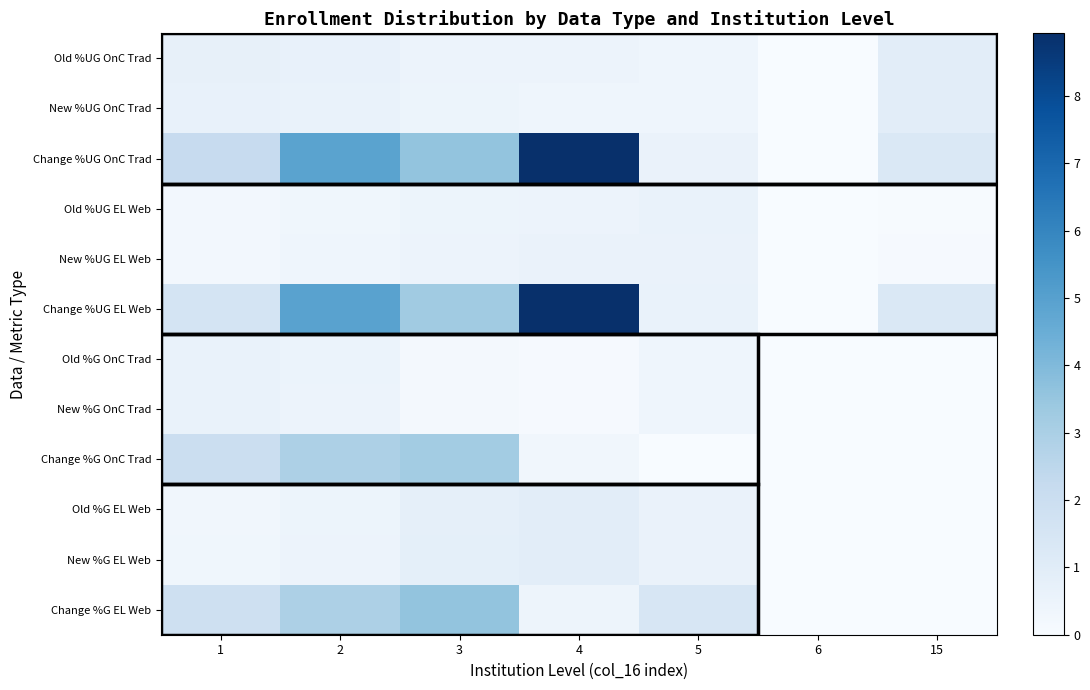

Rank the series by their maximum value, from highest to lowest.

Change %UG EL Web, Change %UG OnC Trad, Change %G EL Web, Change %G OnC Trad, Old %UG OnC Trad, New %UG OnC Trad, Old %G EL Web, New %G EL Web, Old %G OnC Trad, New %G OnC Trad, Old %UG EL Web, New %UG EL Web